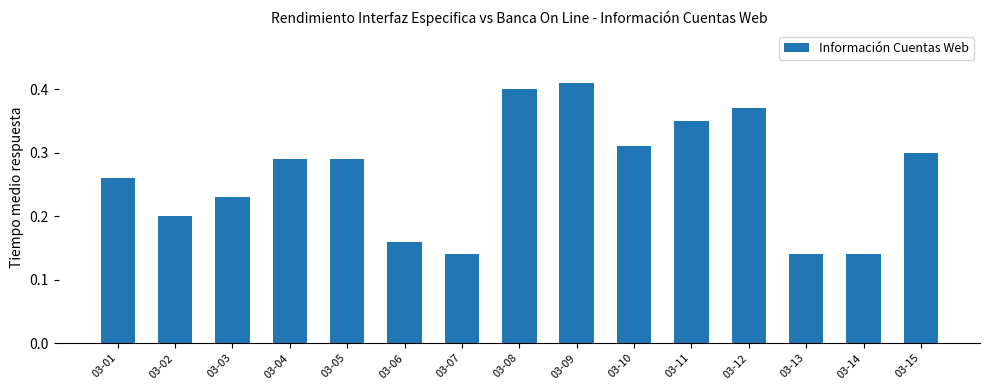

What is the sum of the values at 03-12 and 03-02?

0.6